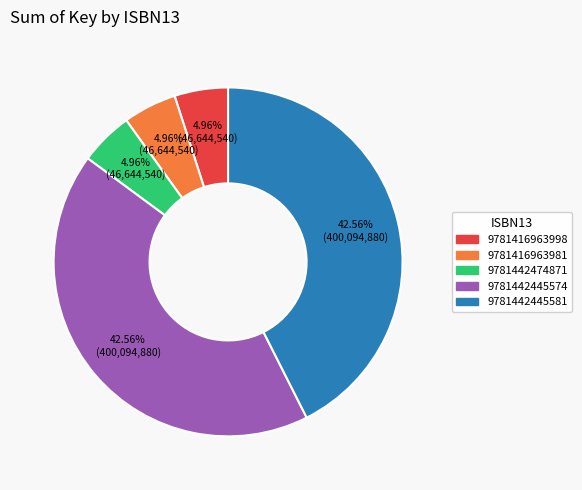

To the nearest percent, what is the difference between the 9781416963998 and 9781442445581 slice percentages?

38%